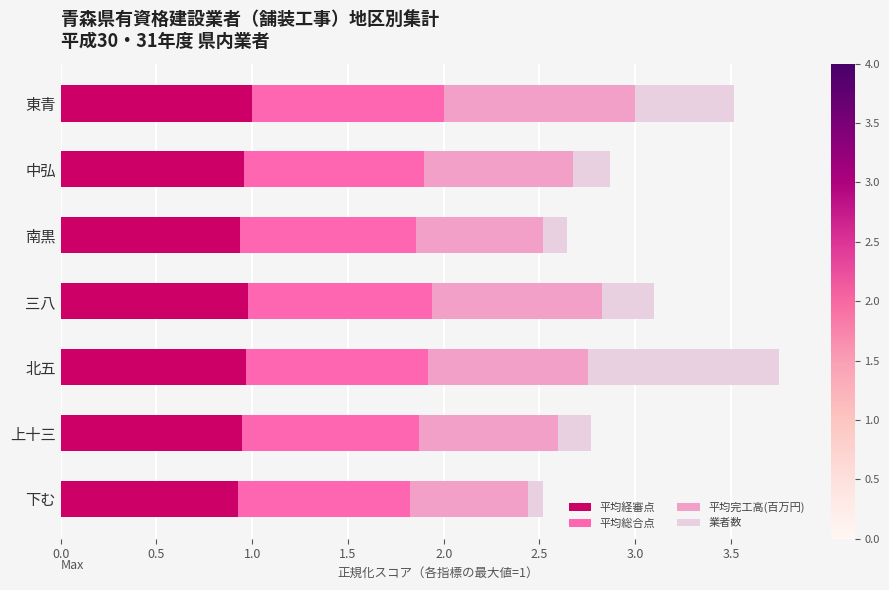

What is the total value across all series at 下む?

2.5